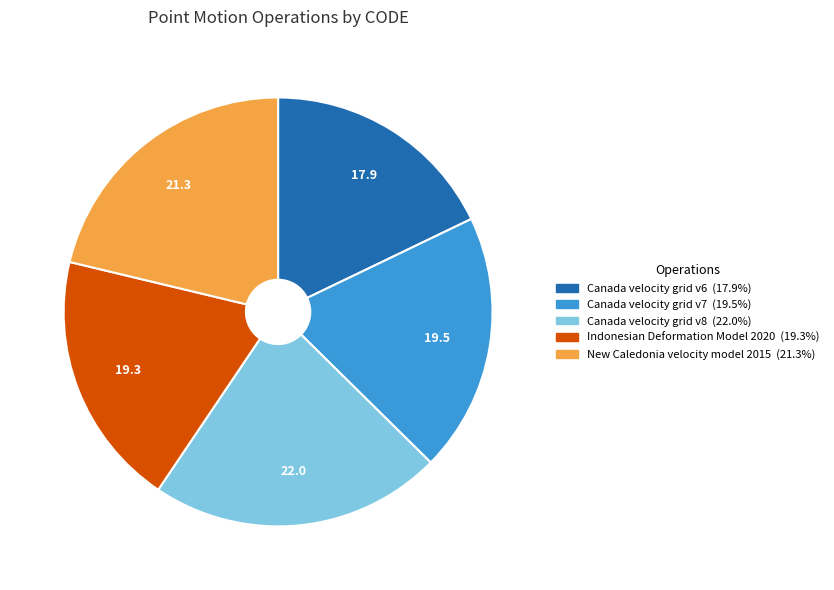

Count the number of slices in the pie.

5